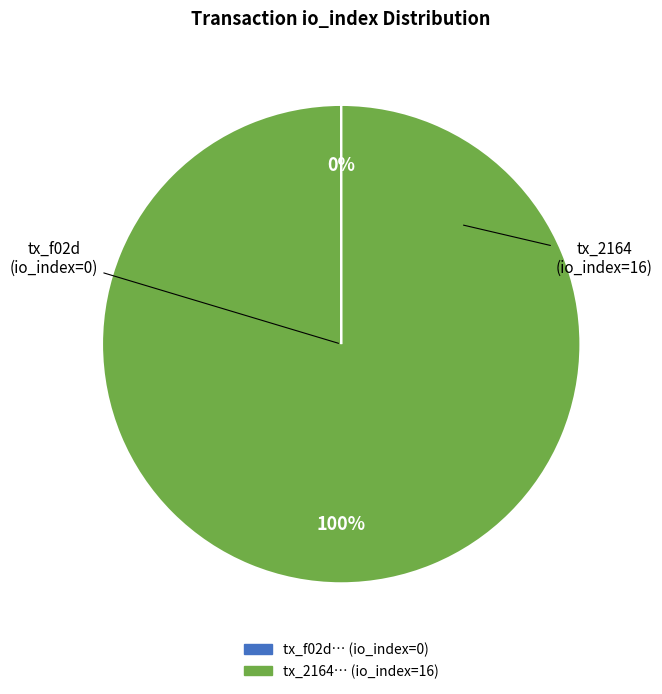

To the nearest percent, what is the average slice percentage?

50%